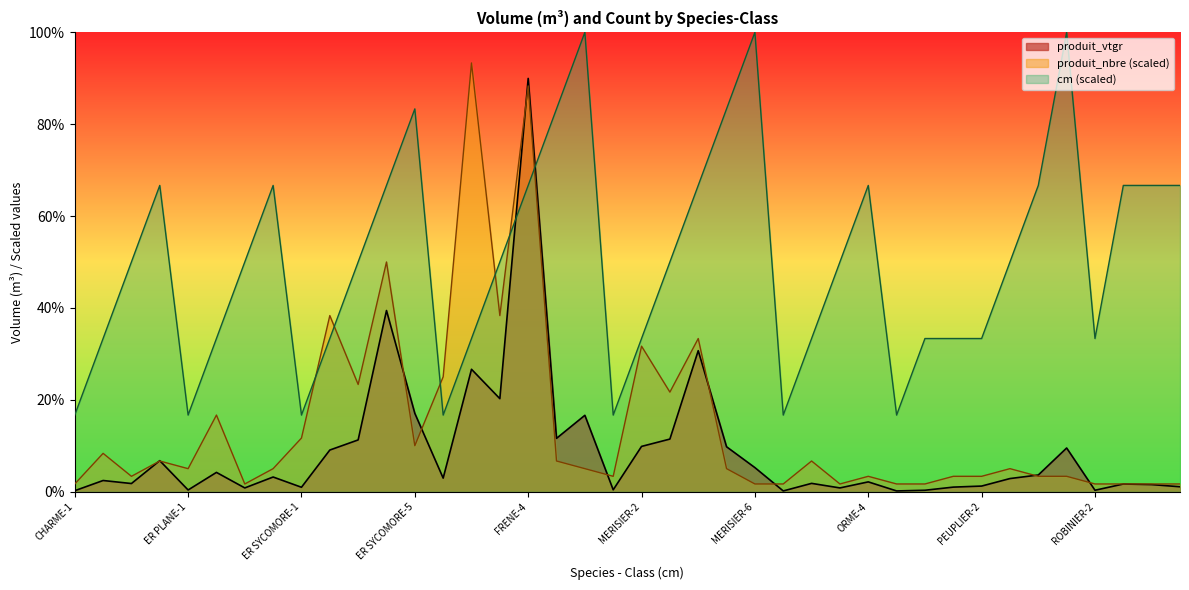

Does the chart have visible grid lines?

No